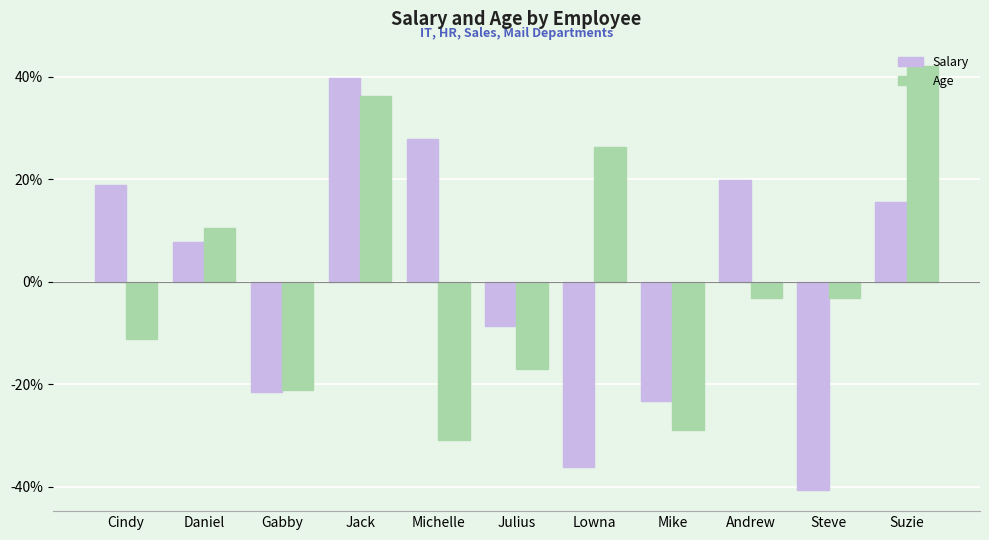

List the labels in order of Salary value, largest first.

Jack, Michelle, Andrew, Cindy, Suzie, Daniel, Julius, Gabby, Mike, Lowna, Steve